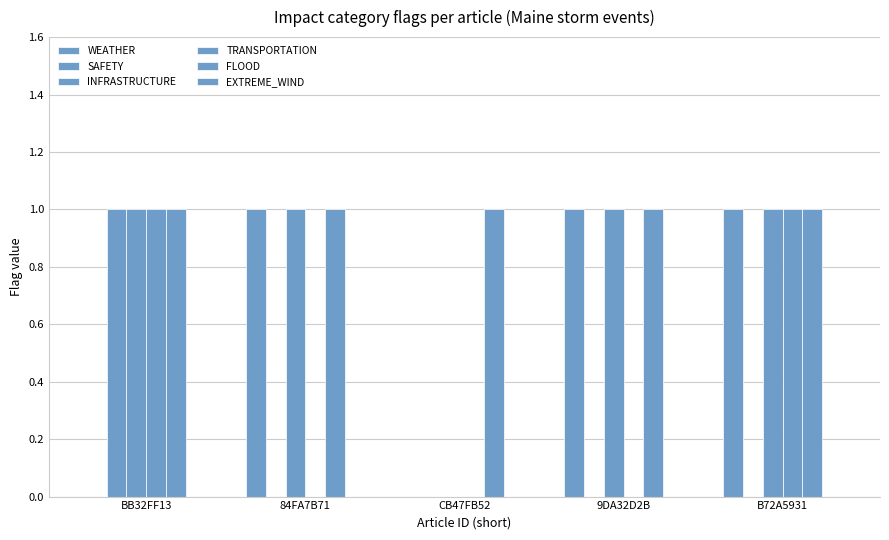

Are the bars horizontal?

No